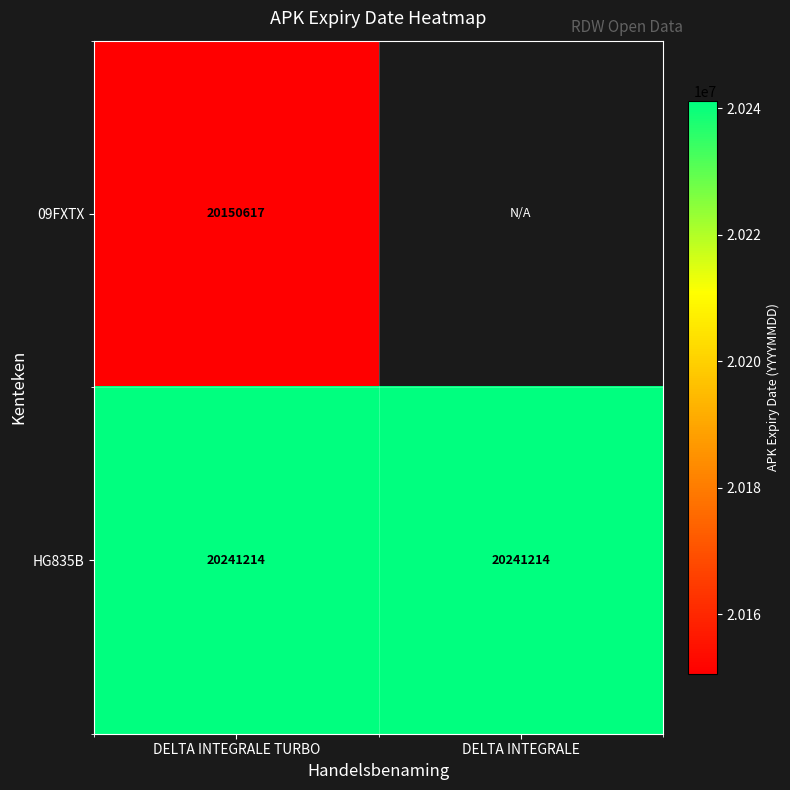

True or false: HG835B has a value of 13967245.0 at DELTA INTEGRALE TURBO.

False